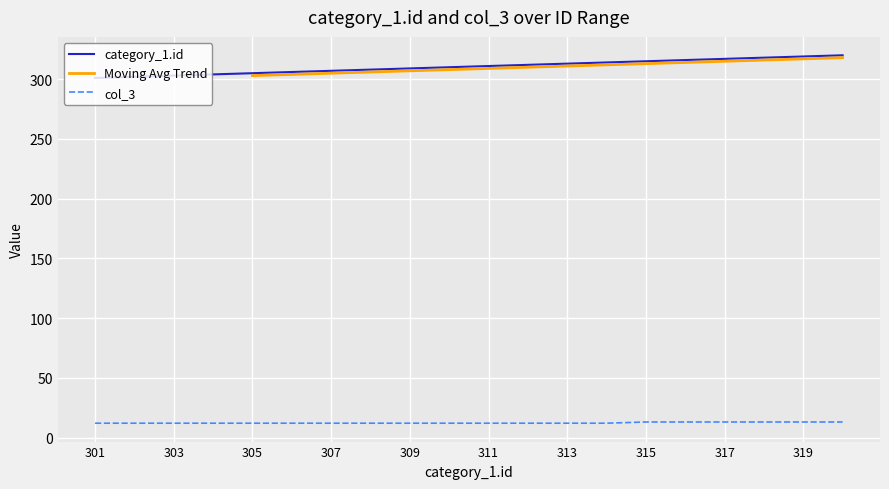

What is the difference between the category_1.id values at 304 and 311?

7